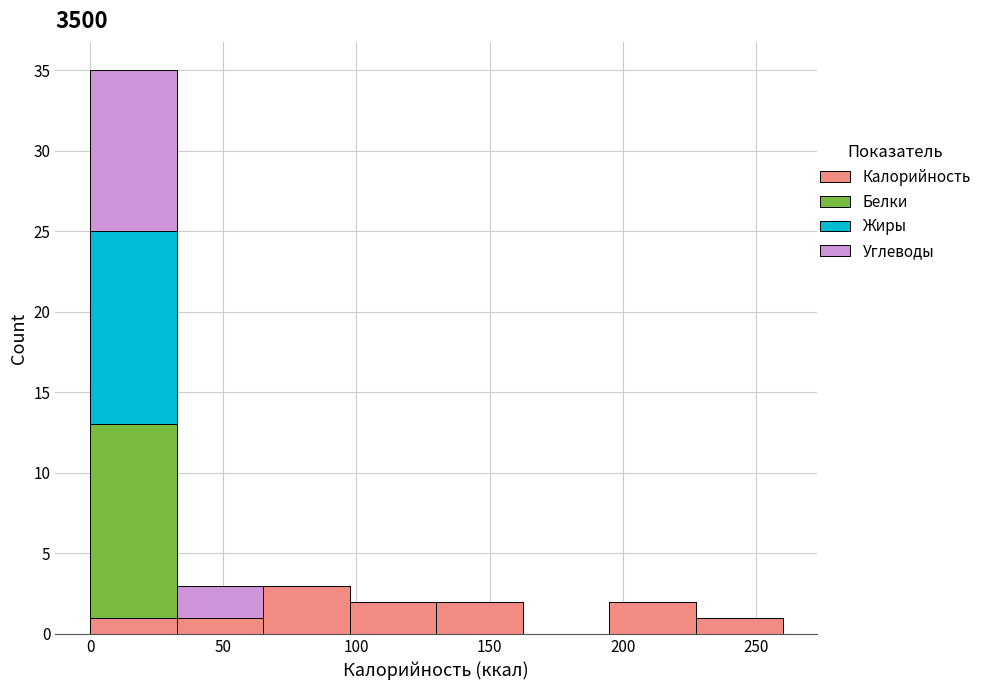

Reading left to right, list every stacked bar in this chart as the range it spans on the x-axis followed by its total height. Neither the bar edges nor the heights are printed on the chart, so give them approximately, as read against the axes.

0.0 to 32.5: 35
32.5 to 65.0: 3
65.0 to 97.5: 3
97.5 to 130.0: 2
130.0 to 162.5: 2
162.5 to 195.0: 0
195.0 to 227.5: 2
227.5 to 260.0: 1